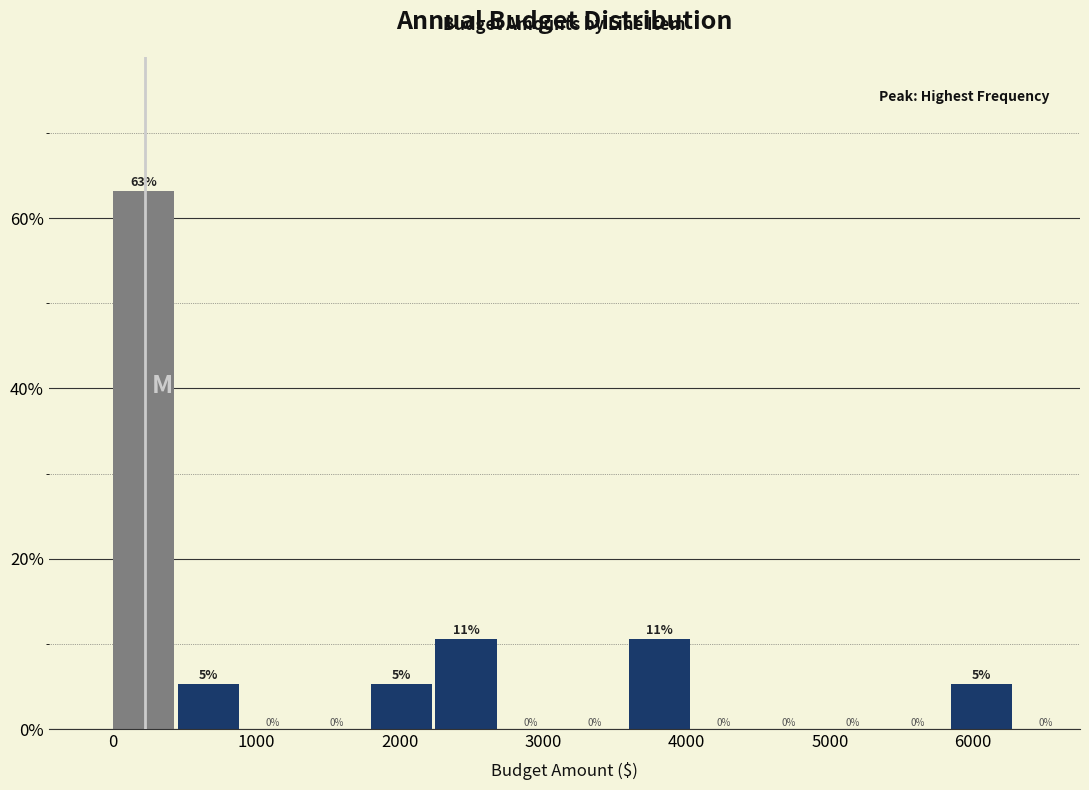

Which range on the x-axis has the tallest bar?

0 to 400